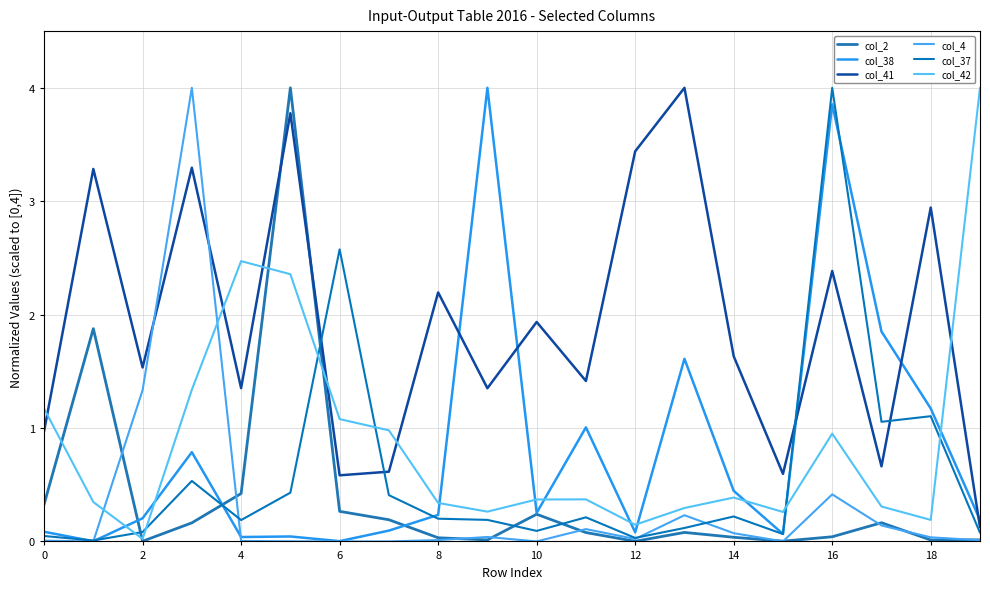

After their last crossing, which series has the higher values: col_41 or col_38?

col_38